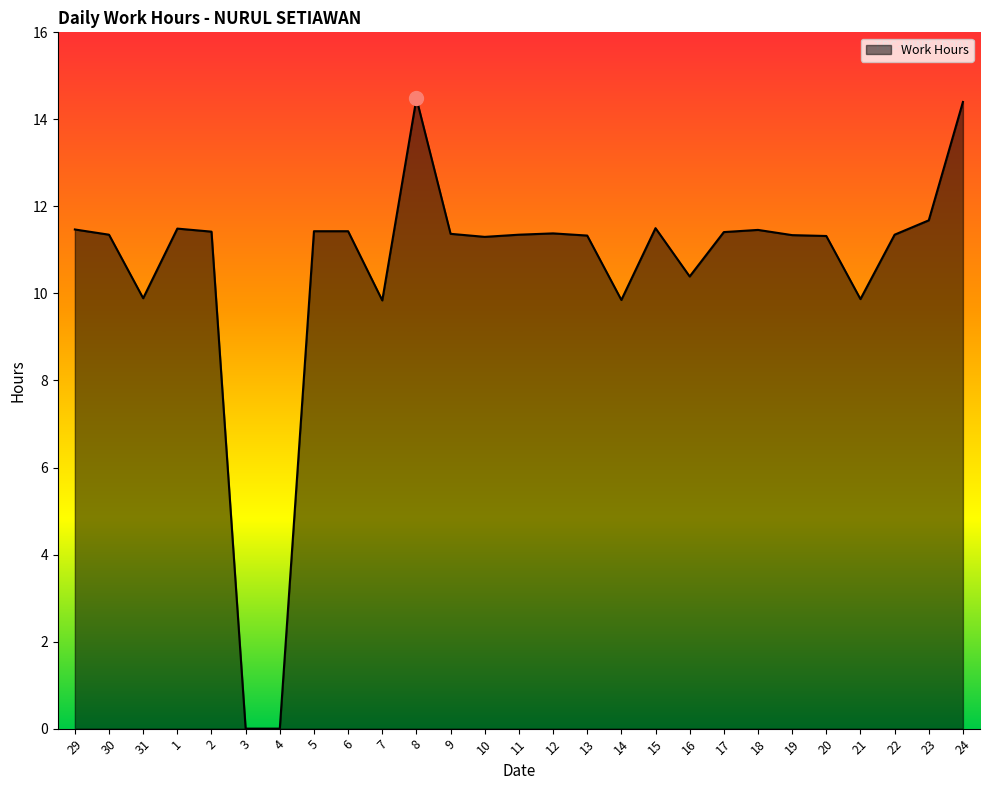

What position from the right is 22?

3